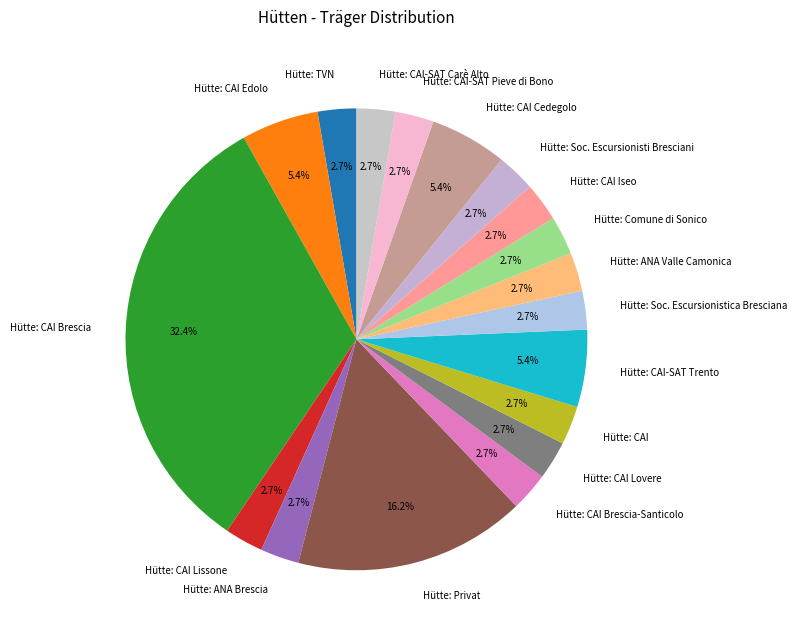

To the nearest percent, what portion does Hütte: TVN represent?

3%